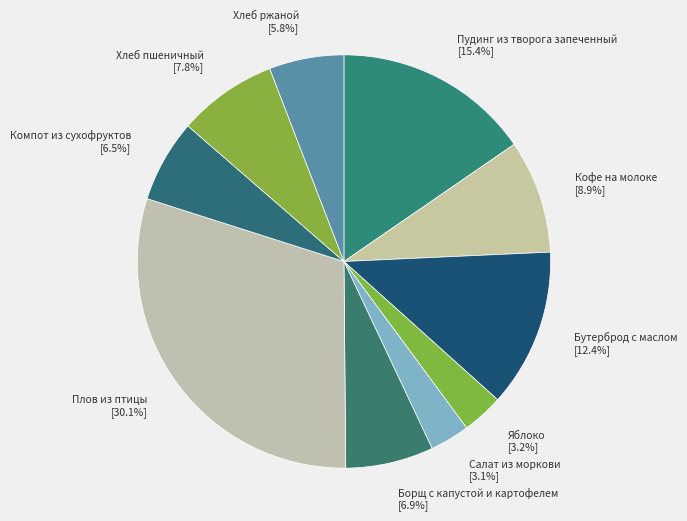

To the nearest percent, what percentage of the pie is Плов из птицы?

30%